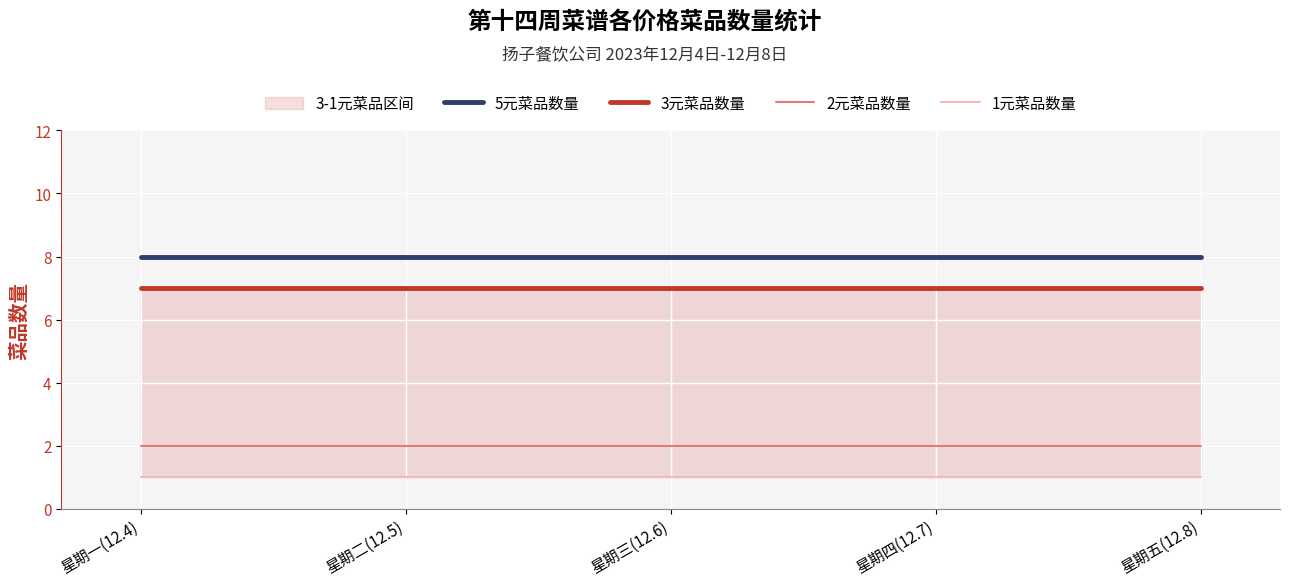

How many series are shown in this chart?

4